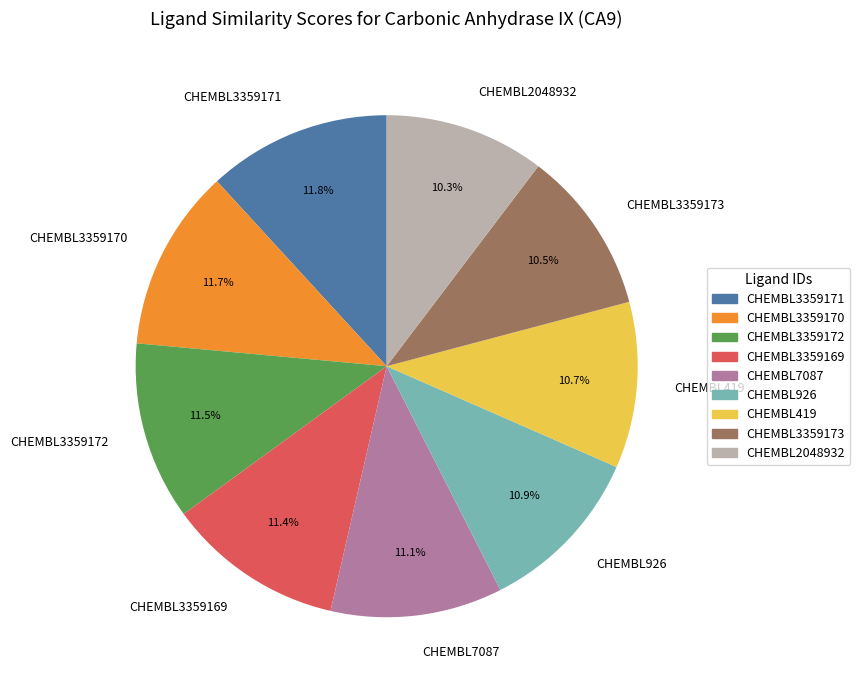

The CHEMBL3359171 slice represents 12% of the pie. True or false?

True